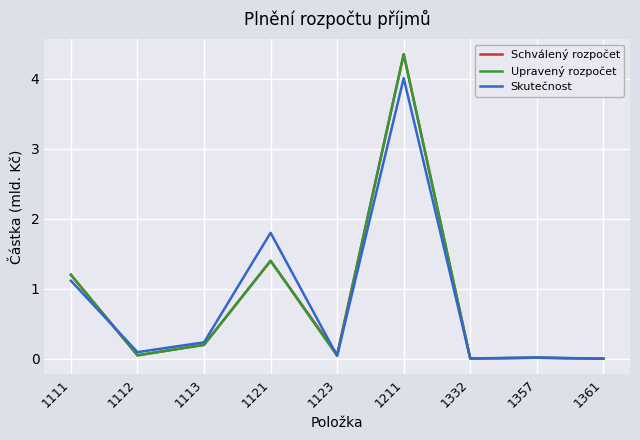

Which label corresponds to the largest value in the chart?

1211